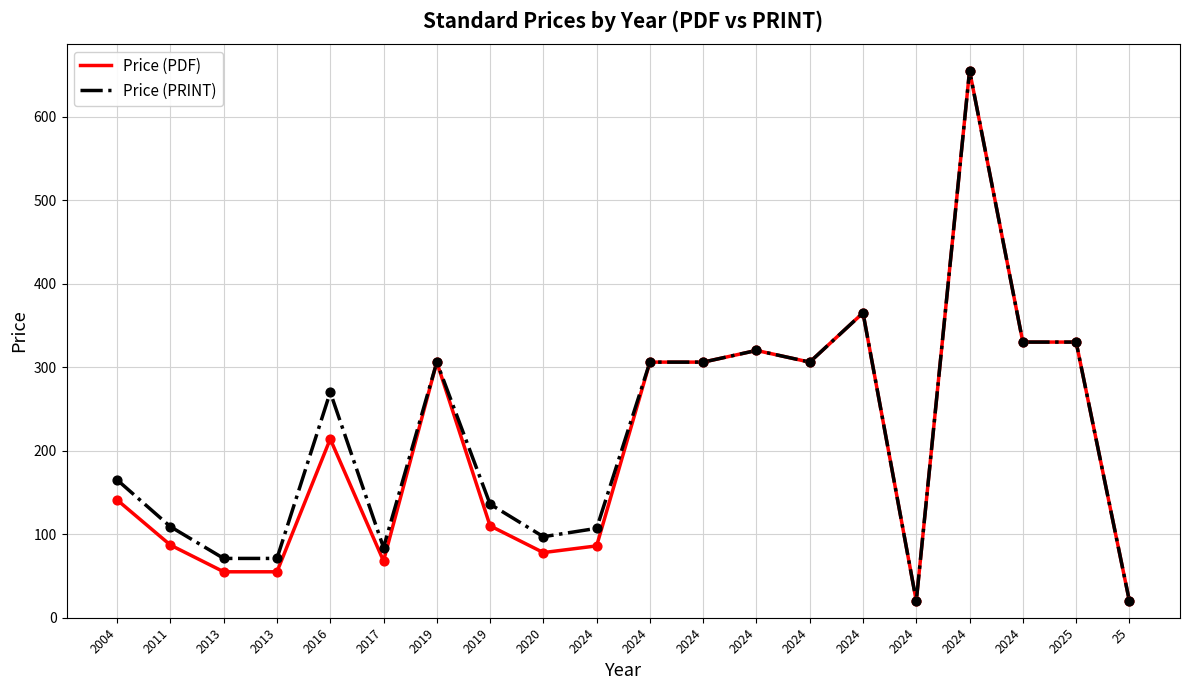

What are all the series names shown in the legend?

Price (PDF), Price (PRINT)